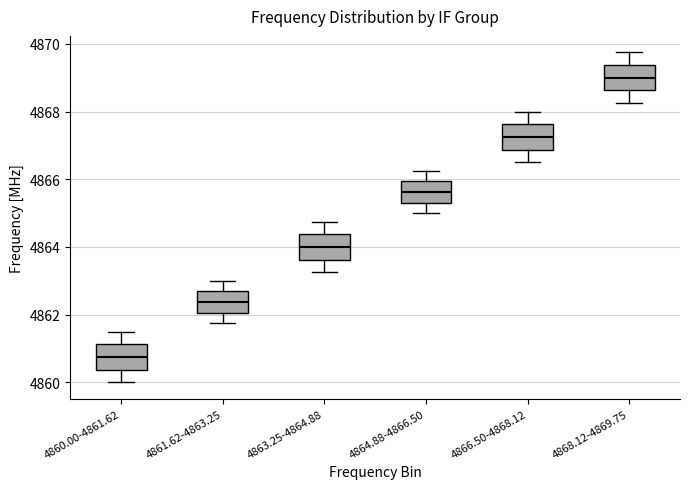

Where is the lower edge of the box for 4863.25-4864.88 on the y-axis? The values are not printed on the chart, so give them approximately, as read against the axis.

4863.6